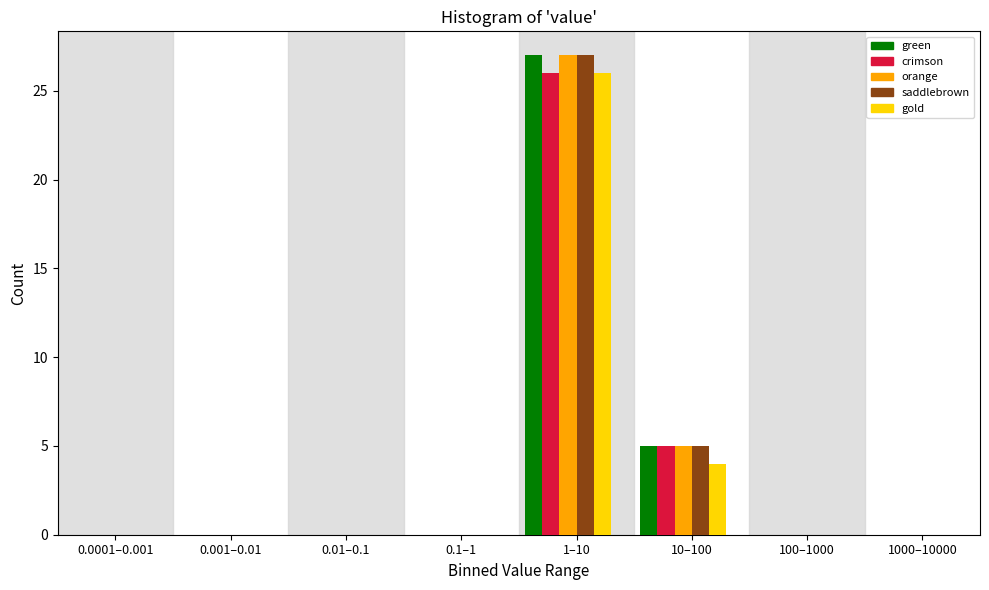

The value of saddlebrown at 0.01–0.1 is -12. True or false?

False